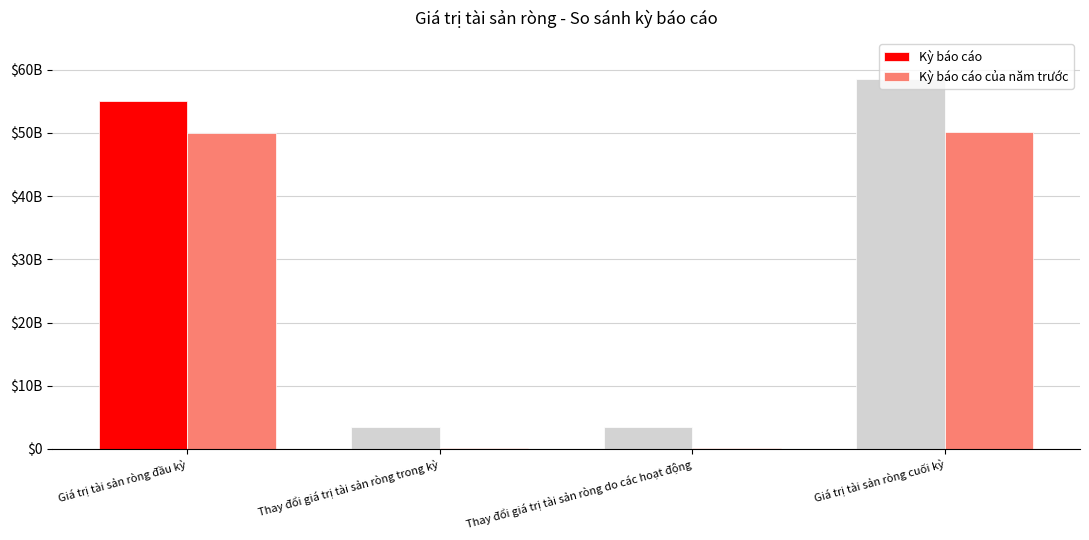

Does the chart contain stacked bars?

No